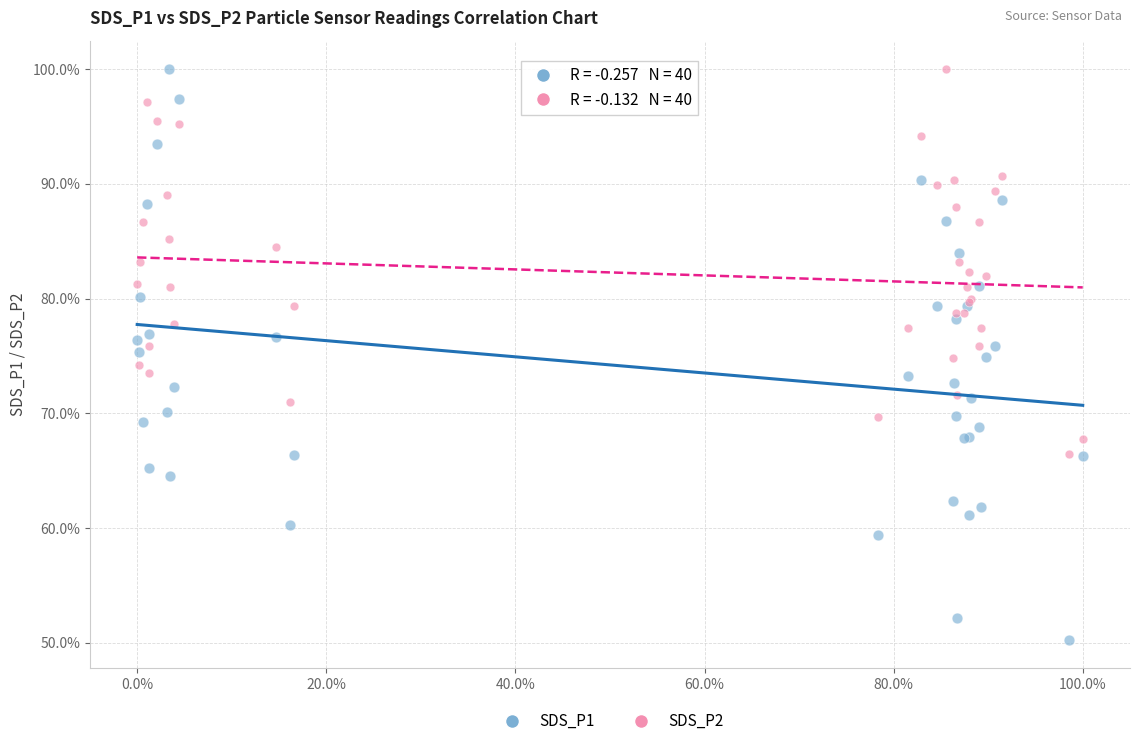

Which series has the widest spread of Y values?

SDS_P1